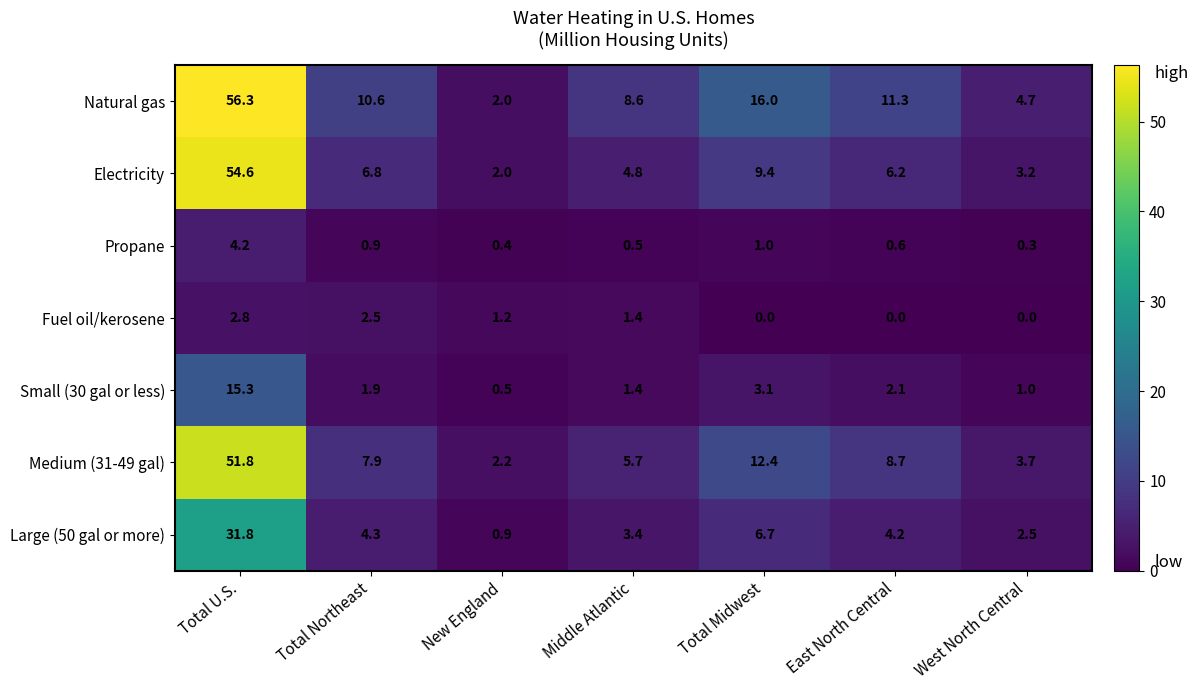

The value of Electricity at West North Central is 2.2. True or false?

False